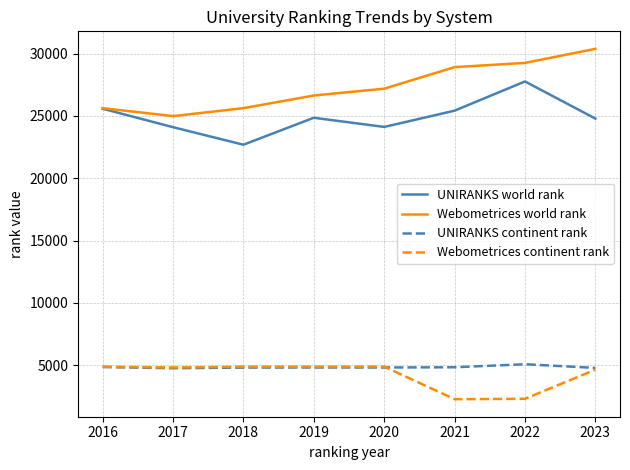

Which series has the largest total across all categories?

Webometrices world rank